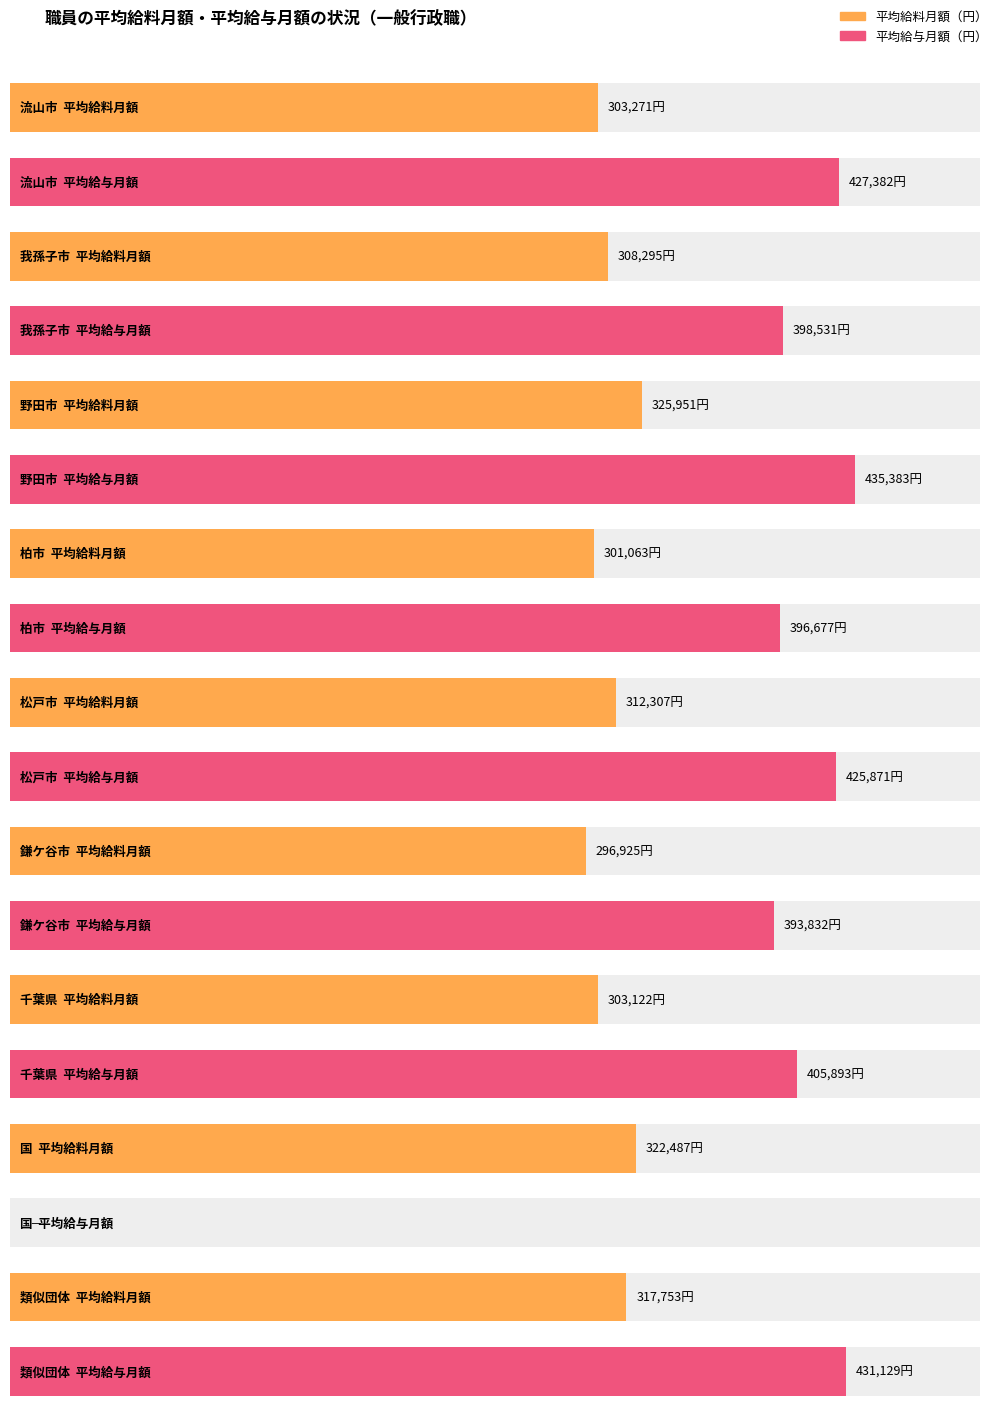

Count the number of categories in the chart.

9